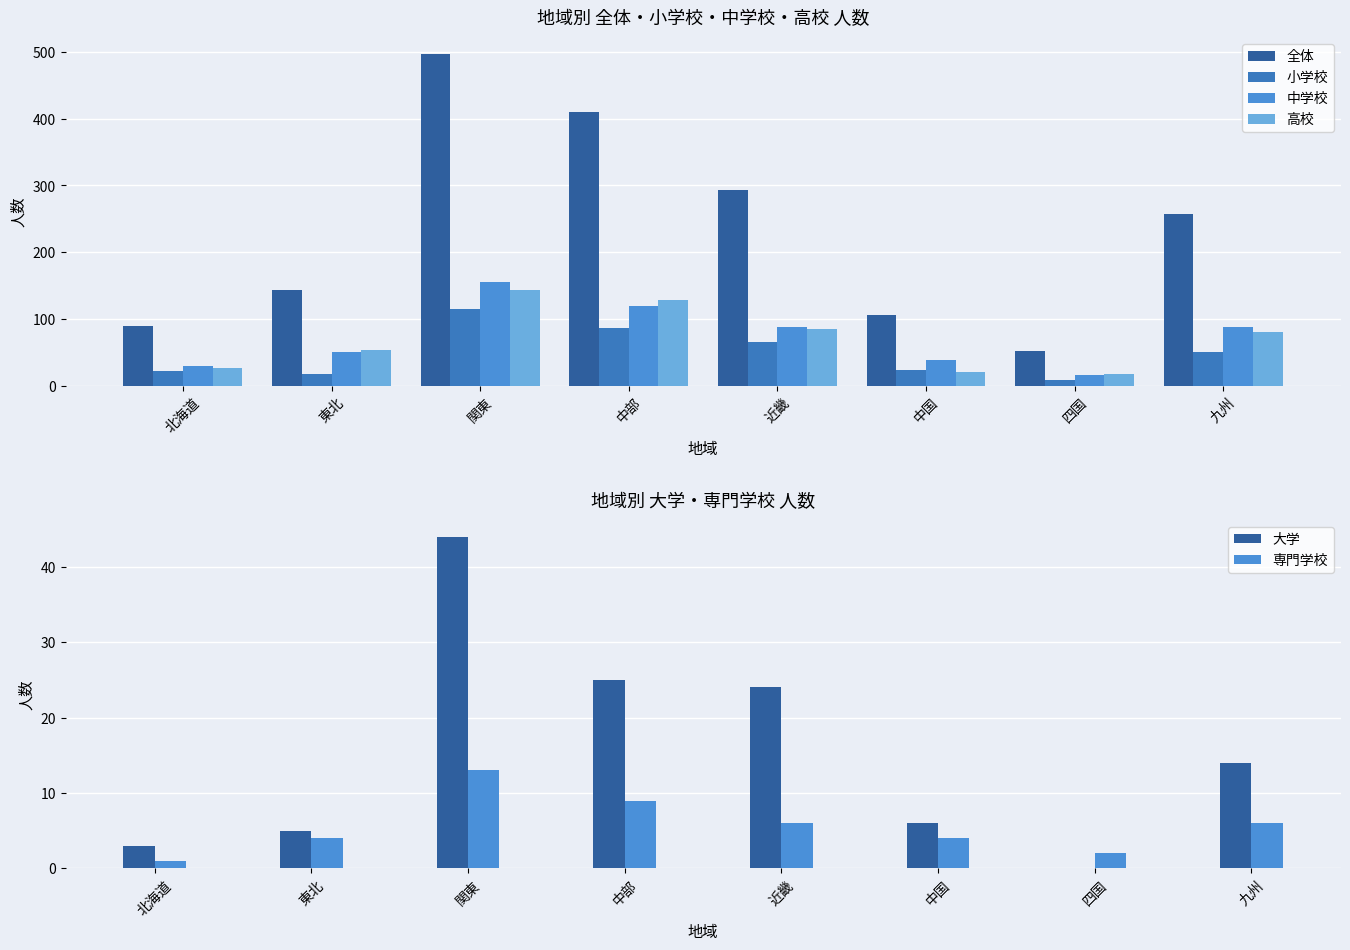

Rank the series by their maximum value, from highest to lowest.

全体, 中学校, 高校, 小学校, 大学, 専門学校